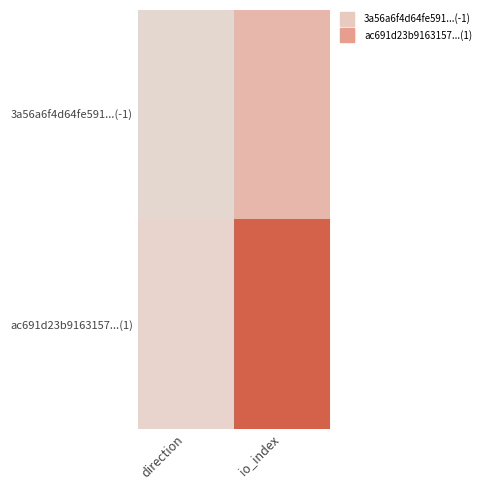

Reading left to right, transcribe all the data shown in this chart.

3a56a6f4d64fe591...(-1): direction=-1	io_index=11
ac691d23b9163157...(1): direction=1	io_index=39